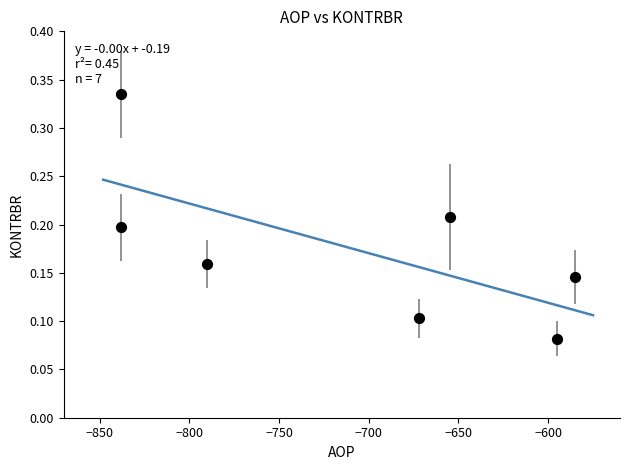

What is the average X value?

-710.4